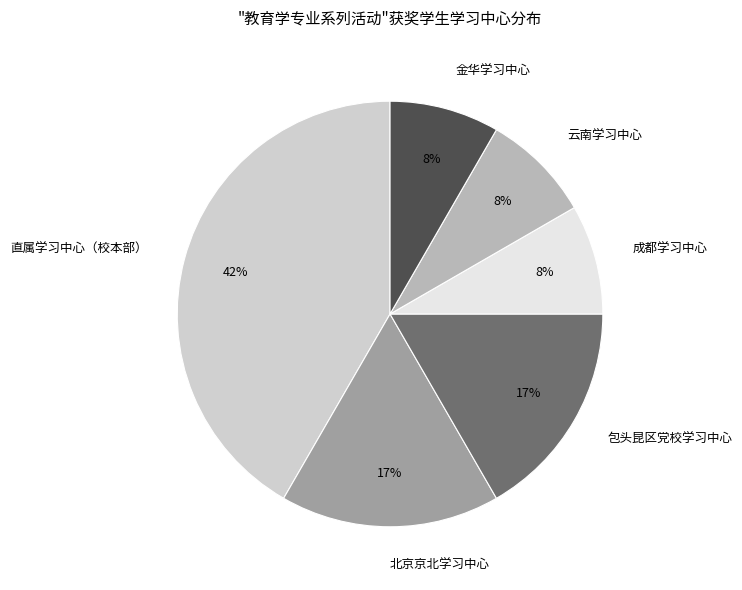

How many segments does this pie chart have?

6